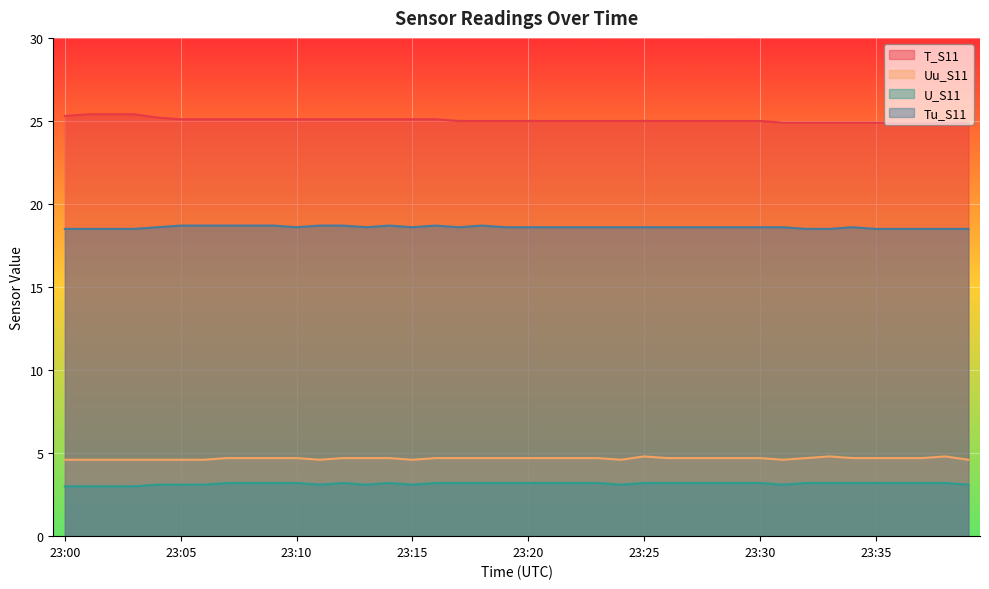

What is the total value across all series at 23:13?

51.5